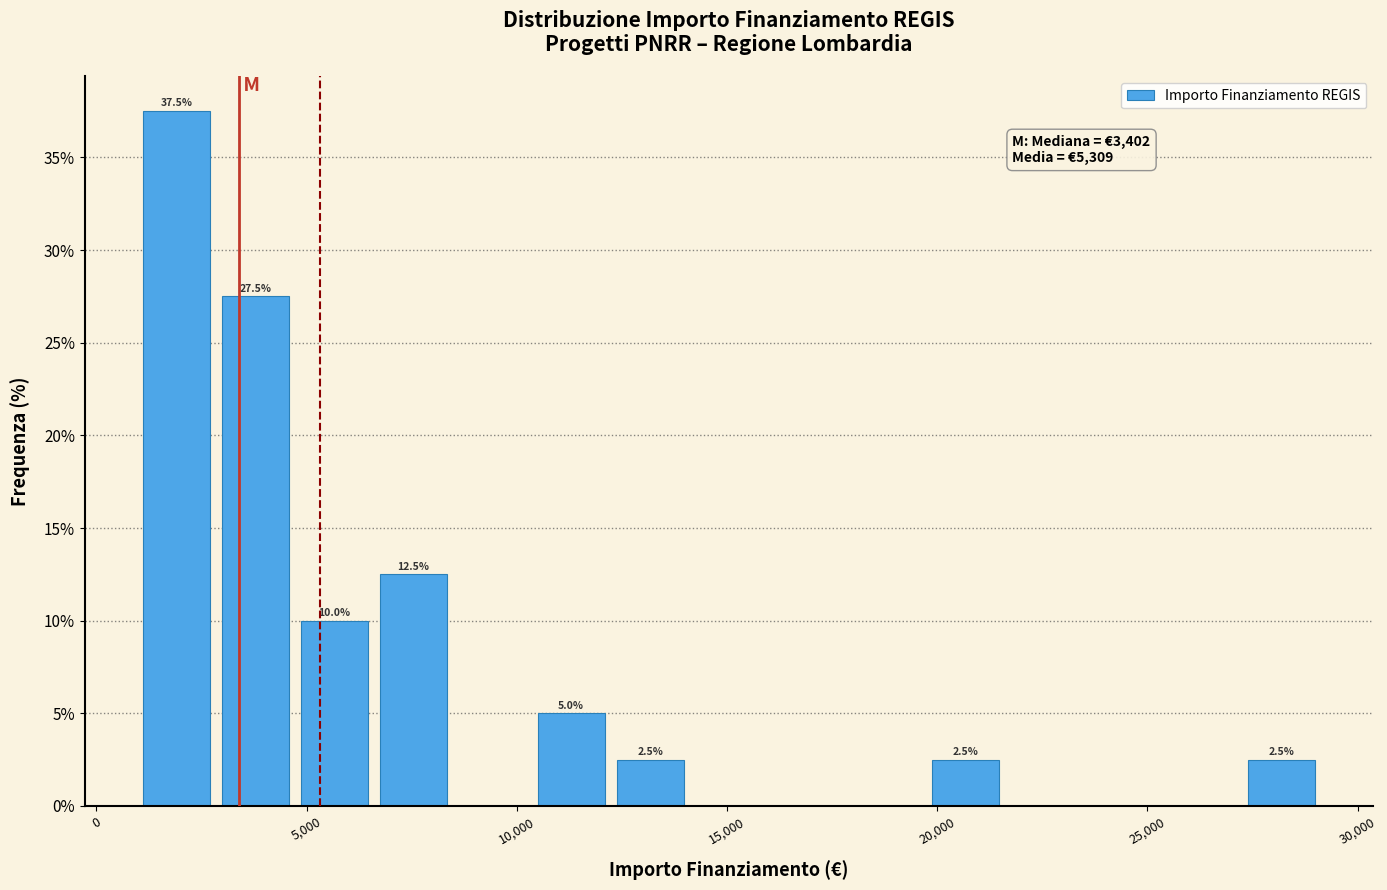

Read against the x-axis, roughly where is the centre of the tallest bar?

2000